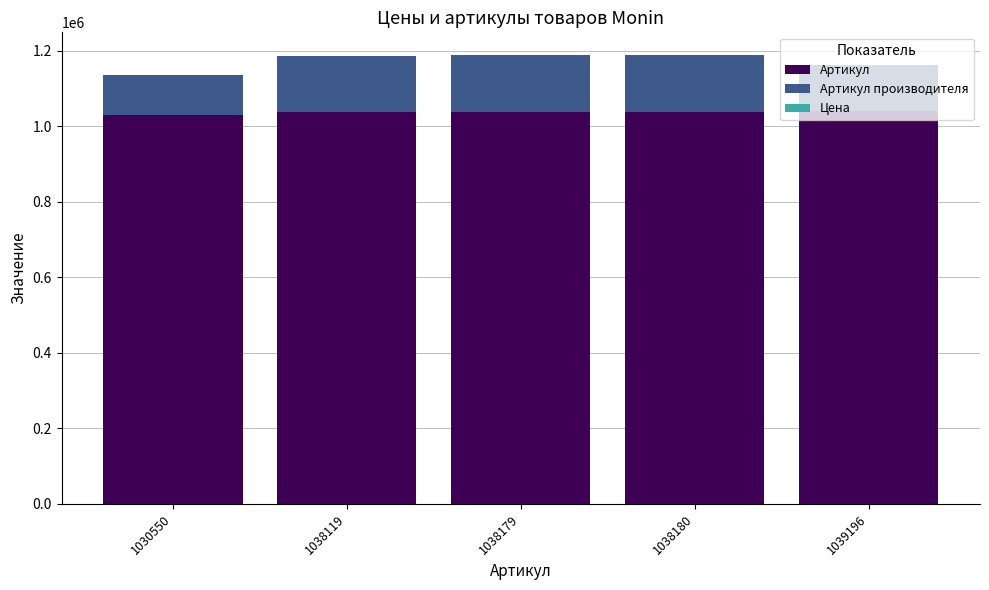

True or false: Артикул has a value of 209061 at 1038180.

False